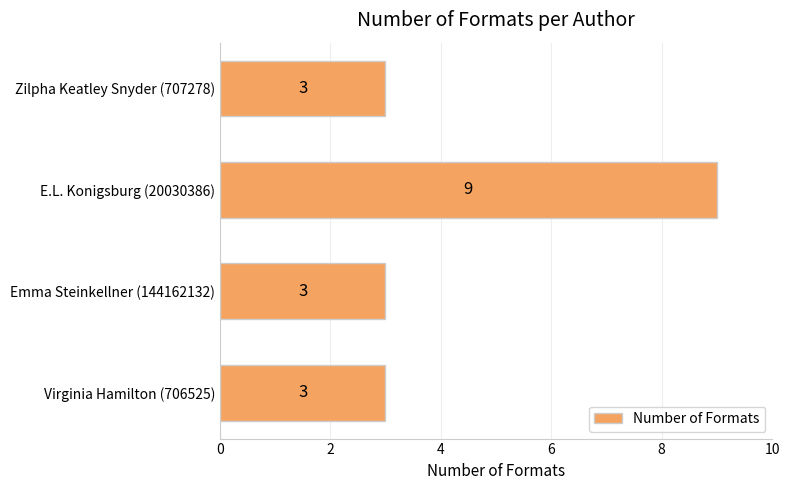

Is it true that the value at Emma Steinkellner (144162132) is 4?

False